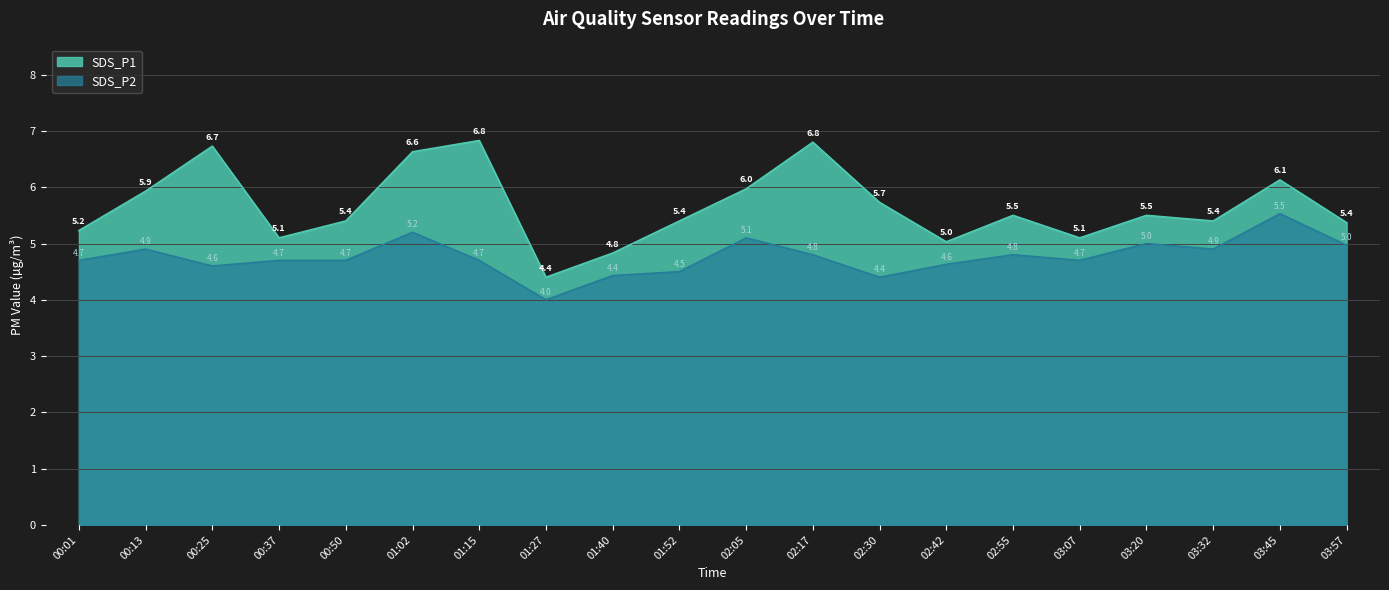

At 02:05, list the series in order from largest to smallest.

SDS_P1, SDS_P2